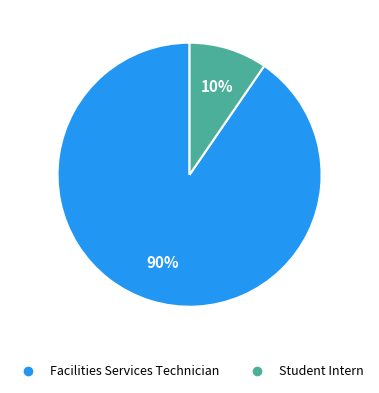

Which category accounts for the majority?

Facilities Services Technician